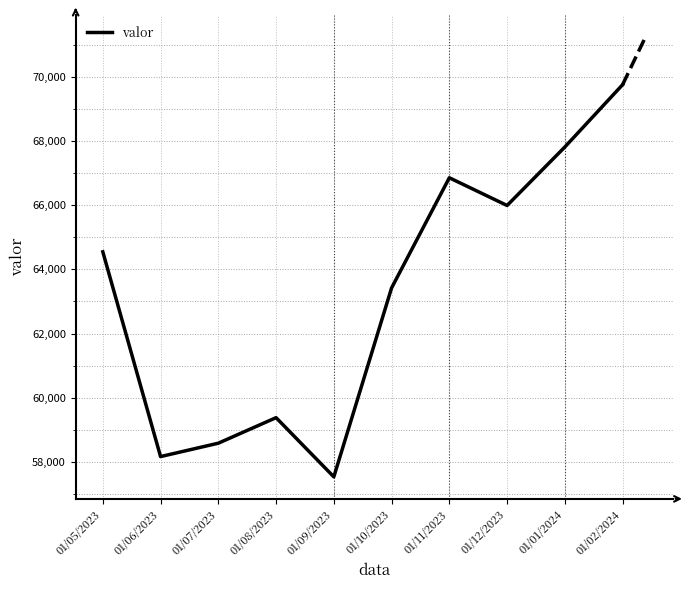

List the labels in order of value, smallest first.

01/09/2023, 01/06/2023, 01/07/2023, 01/08/2023, 01/10/2023, 01/05/2023, 01/12/2023, 01/11/2023, 01/01/2024, 01/02/2024